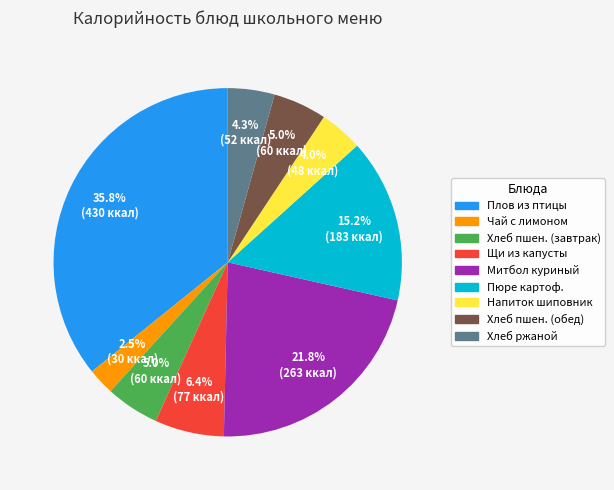

Is there a majority slice in this chart?

No